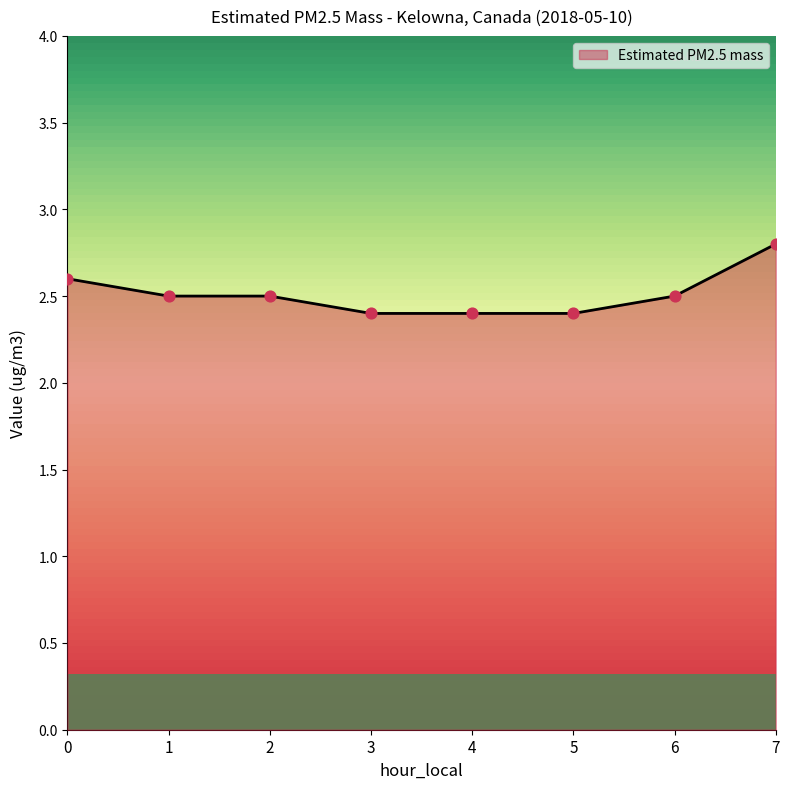

What is the ratio of the value at 0 to the value at 5?

1.1